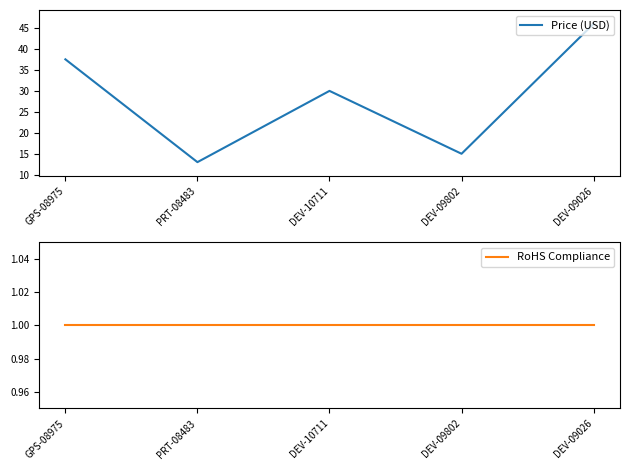

Between GPS-08975 and DEV-09026, which series saw the biggest shift?

Price (USD)